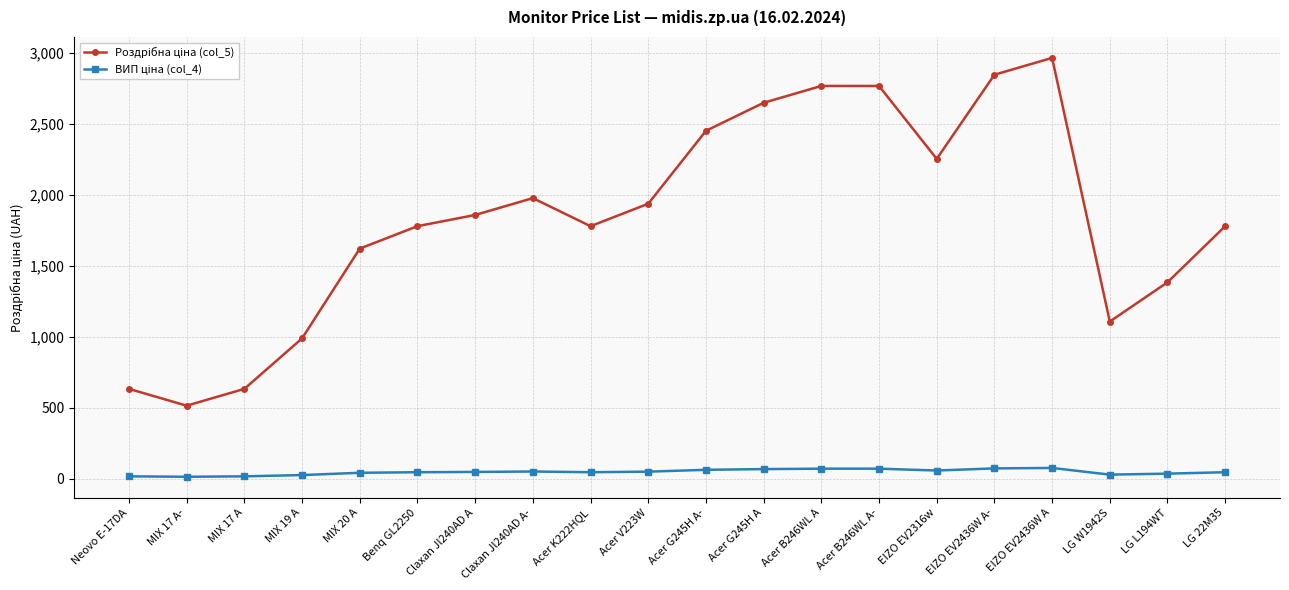

What is the label of the 9th point from the left?

Acer K222HQL